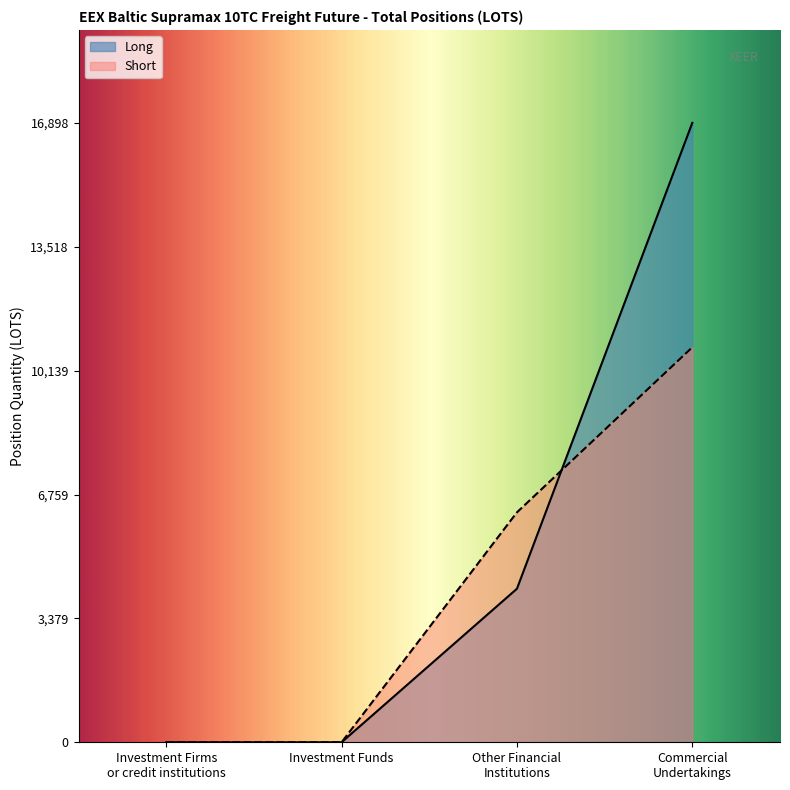

List the series in order of their overall mean, lowest first.

Short, Long